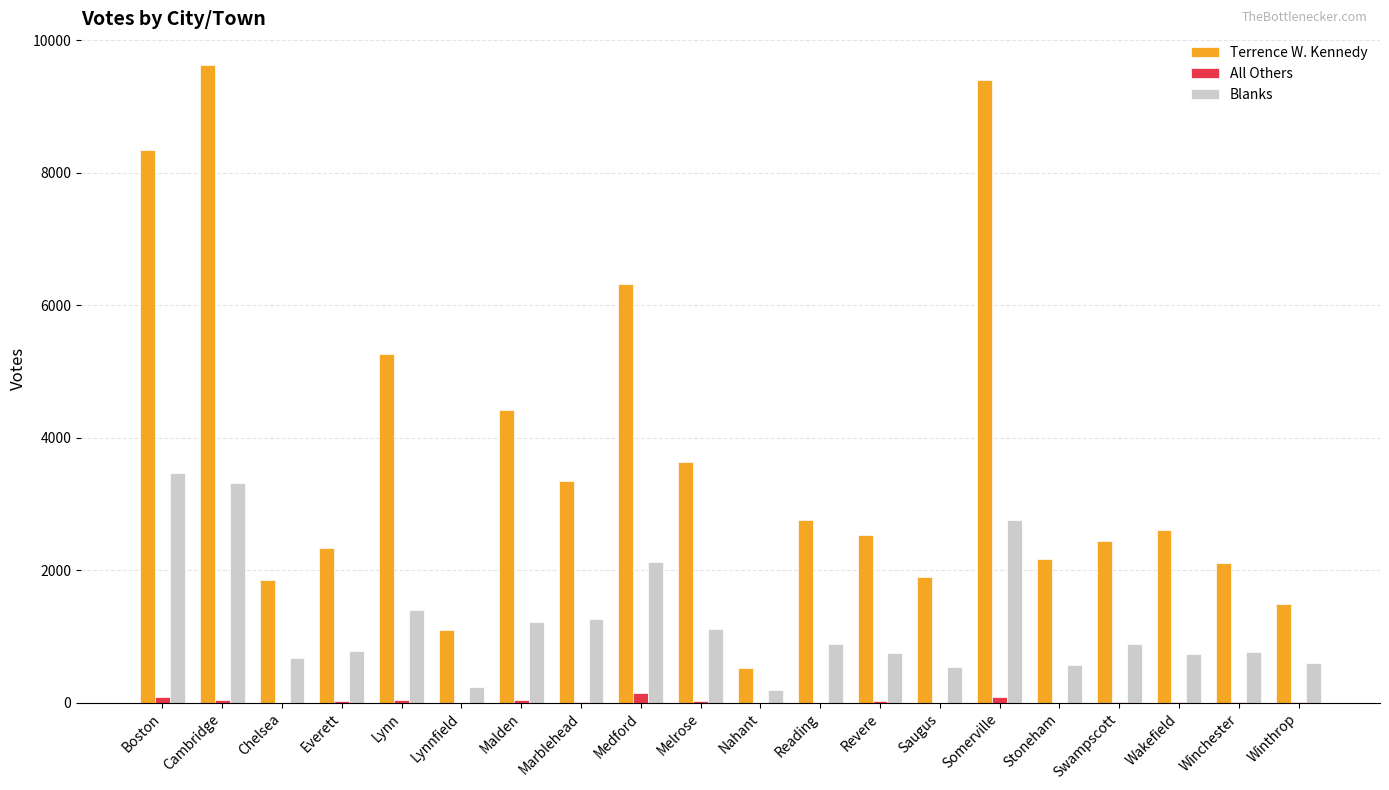

What is the sum of all All Others values?

598